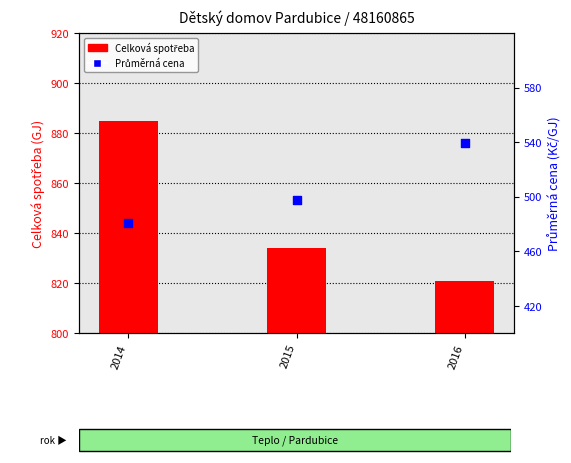

At which category is the sum across all series the highest?

2014